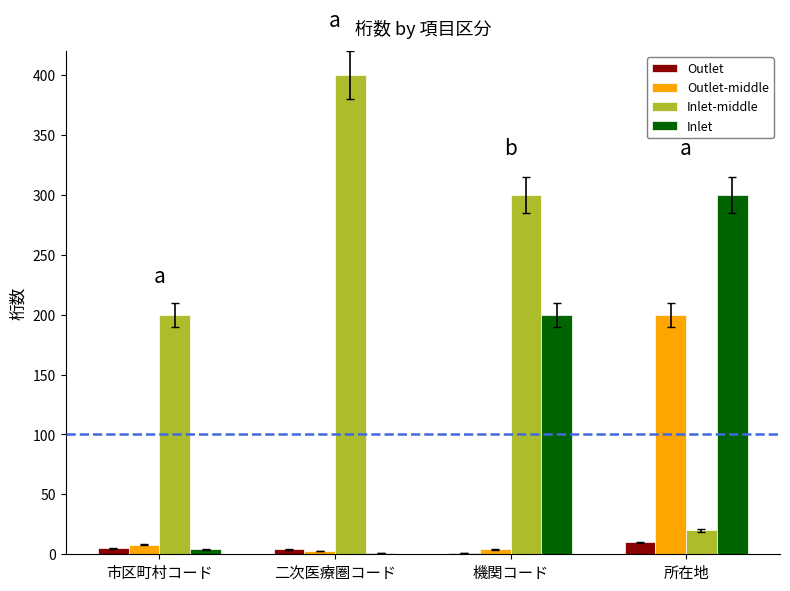

Between 機関コード and 所在地, which series saw the biggest shift?

Inlet-middle